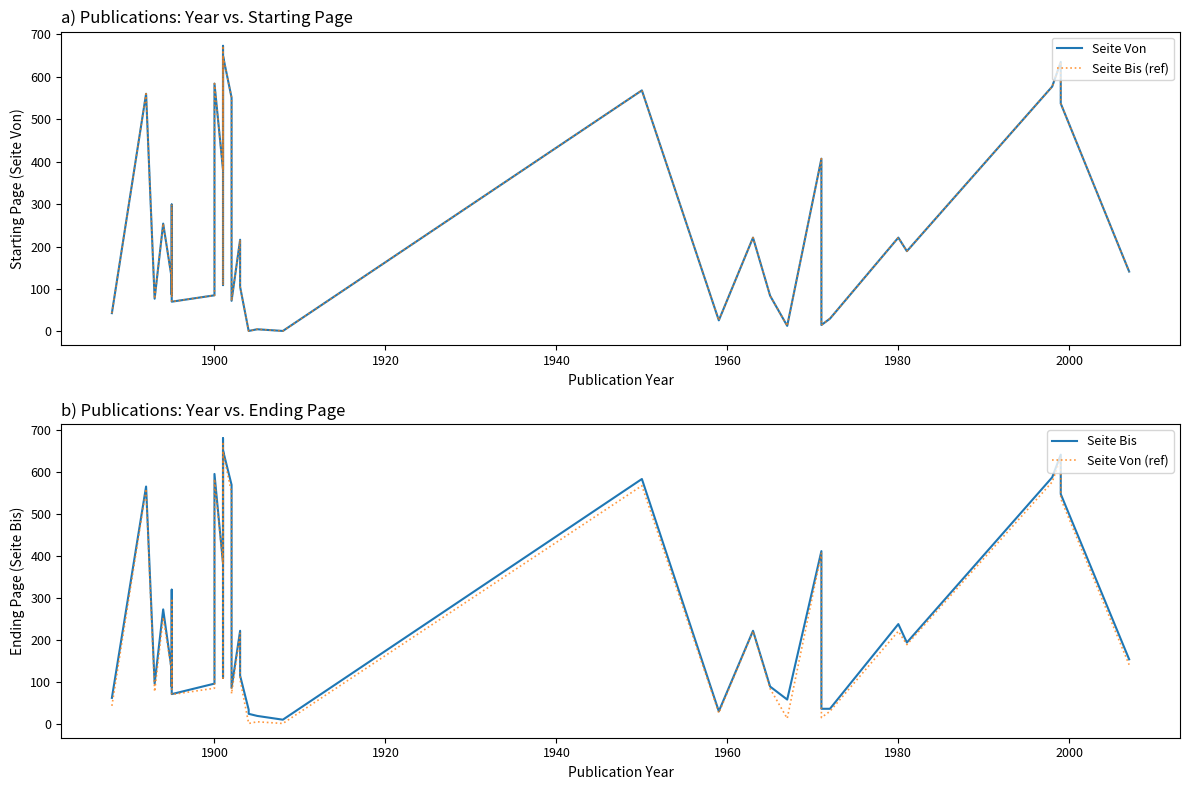

True or false: Seite Bis and Seite Von (ref) cross at least once.

False